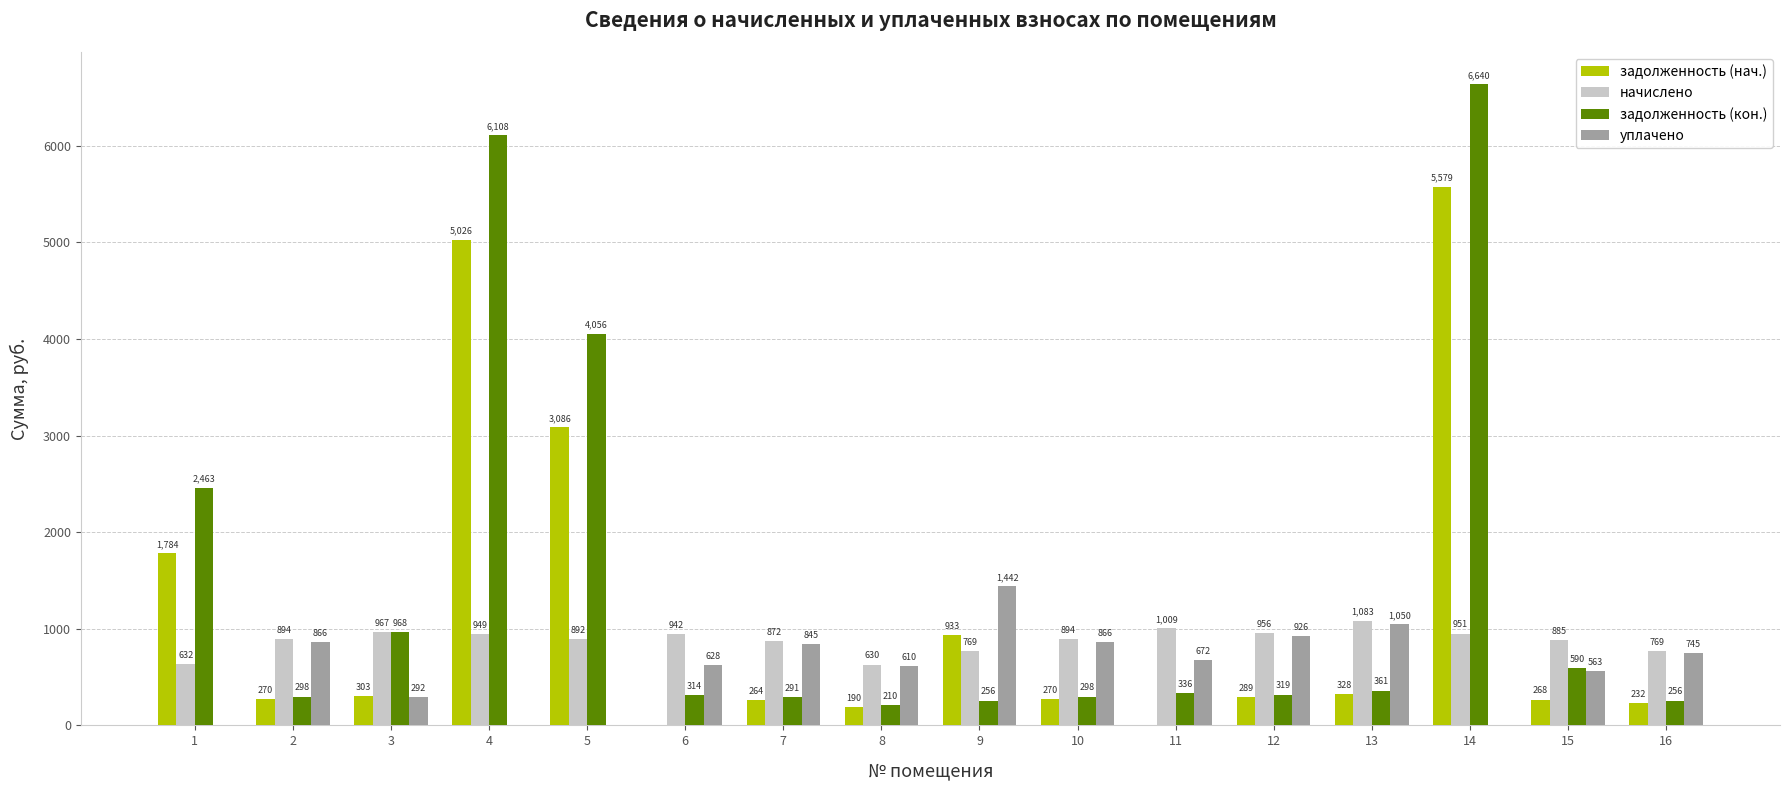

Which series has the largest total across all categories?

задолженность (кон.)